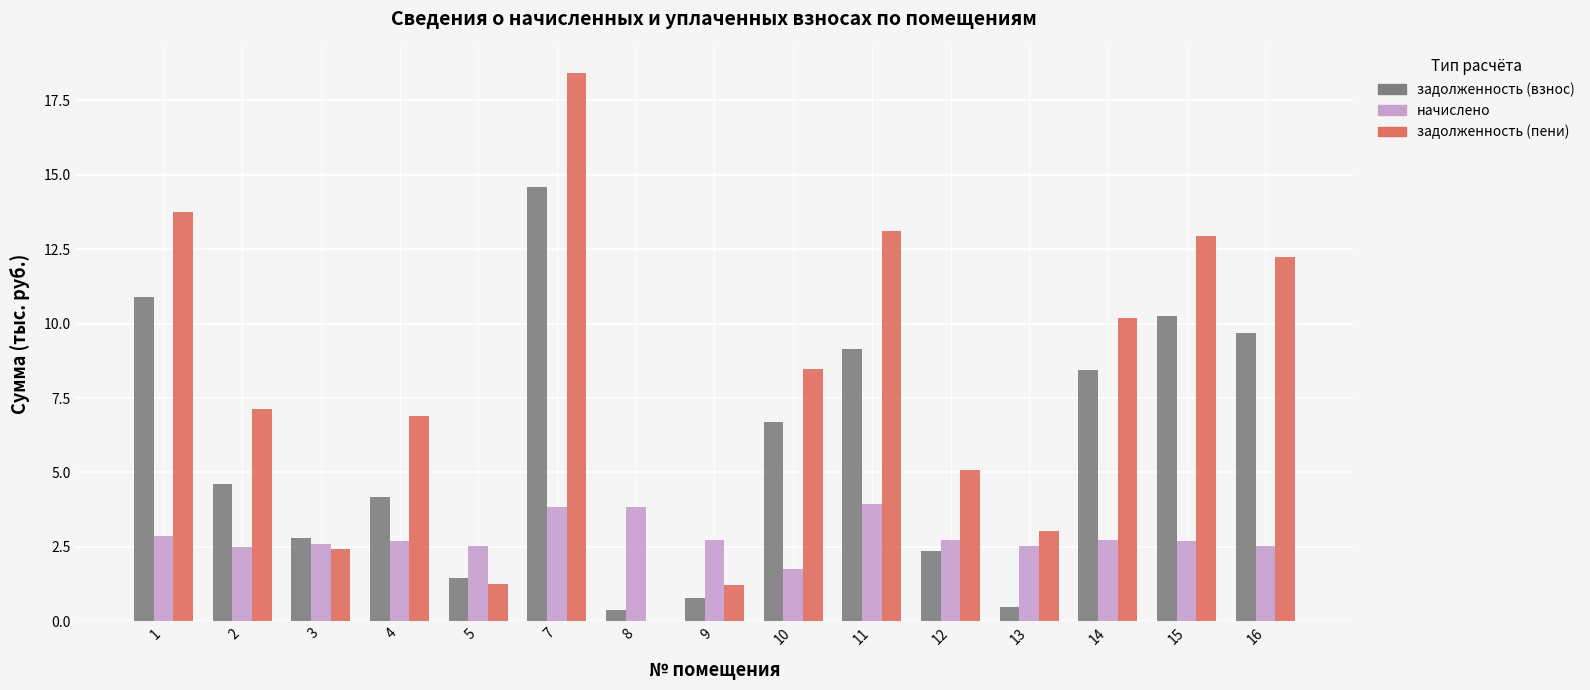

How many groups of bars are there?

15